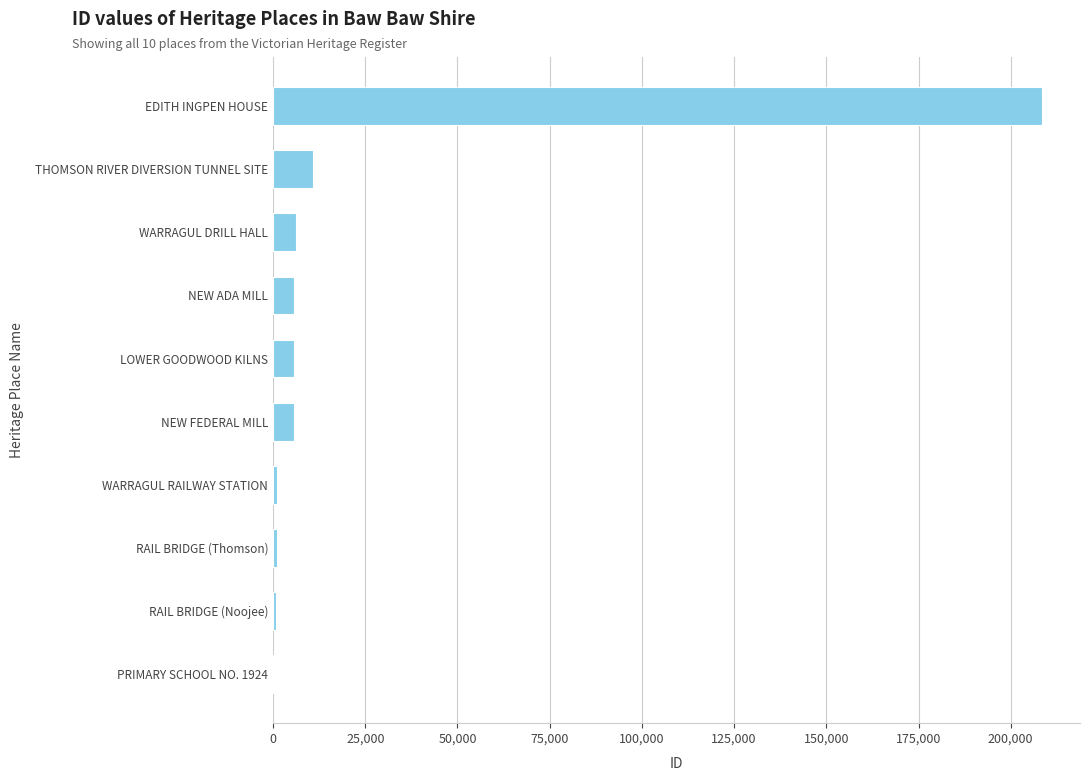

What is the change in value from NEW FEDERAL MILL to EDITH INGPEN HOUSE?

+202799